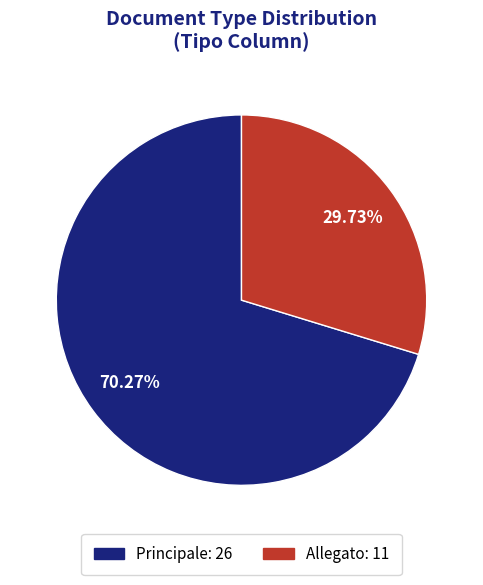

How many slices are in this pie chart?

2